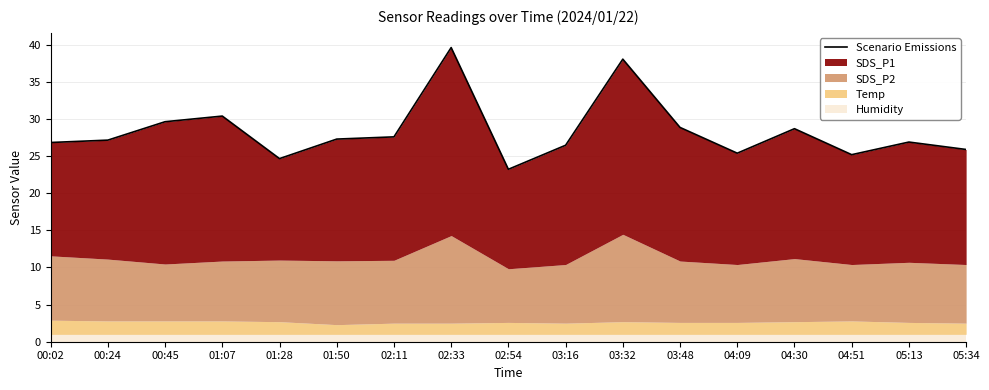

List the labels in order of value, smallest first.

02:54, 01:28, 04:51, 04:09, 05:34, 03:16, 00:02, 05:13, 00:24, 01:50, 02:11, 04:30, 03:48, 00:45, 01:07, 03:32, 02:33